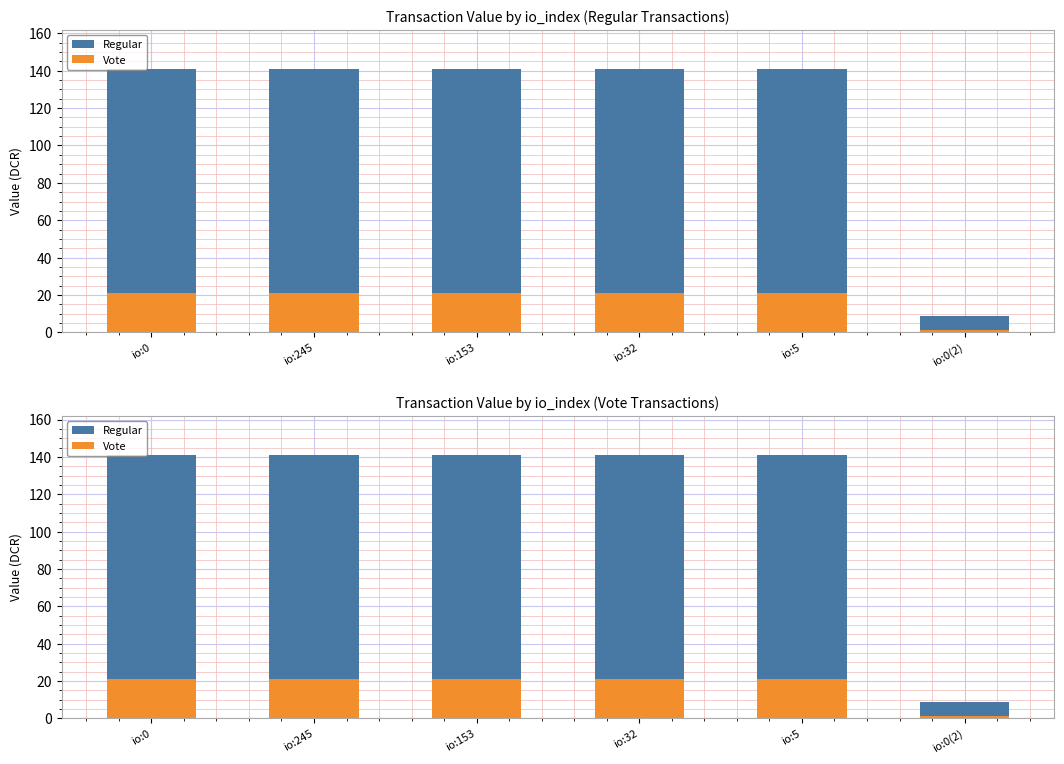

Does the chart contain stacked bars?

No